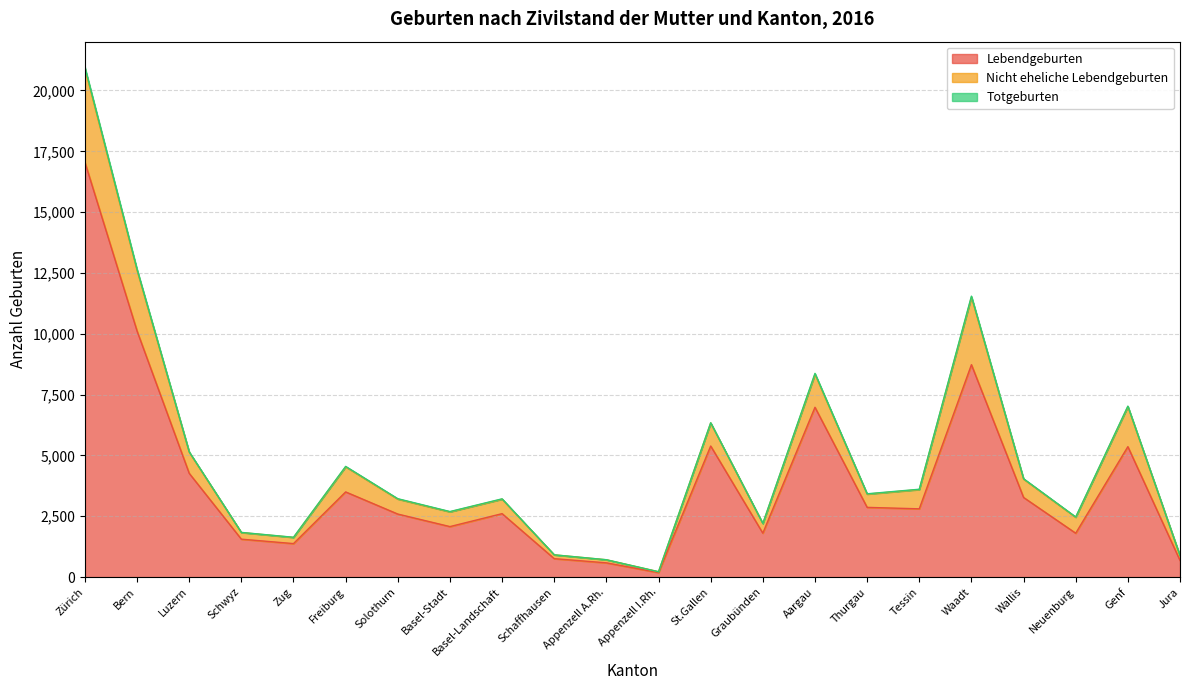

At which category does Lebendgeburten reach its first local valley?

Zug